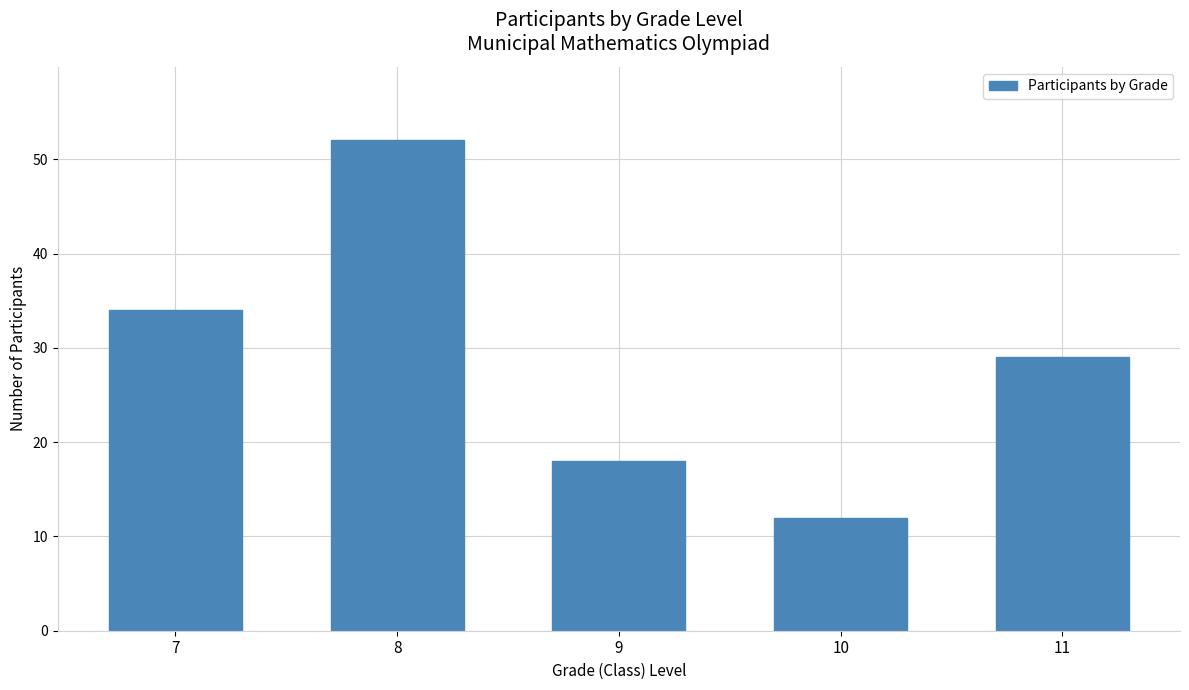

Where is the data nearest to the value 32?

7